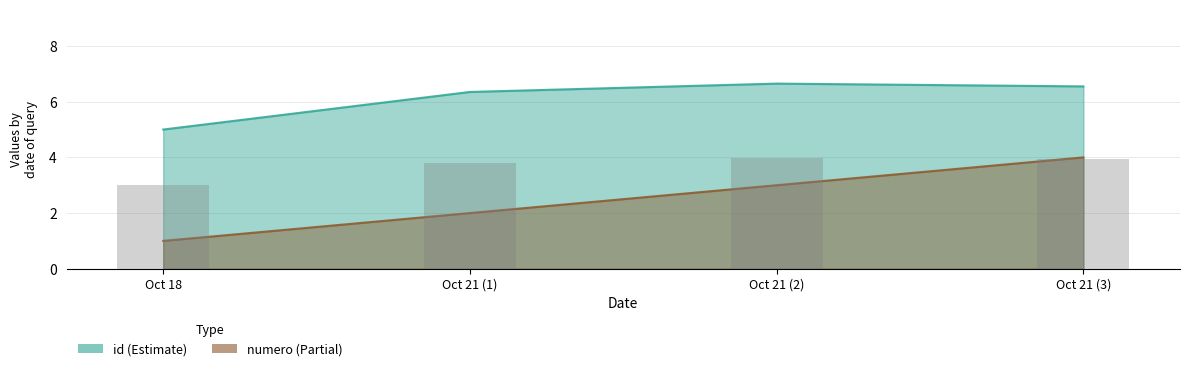

Are the bars grouped side by side (vs. stacked)?

Yes